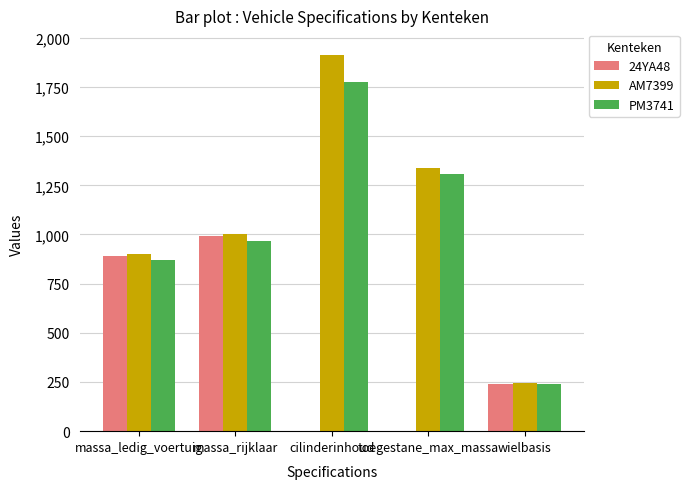

True or false: PM3741 has a value of 656 at massa_rijklaar.

False